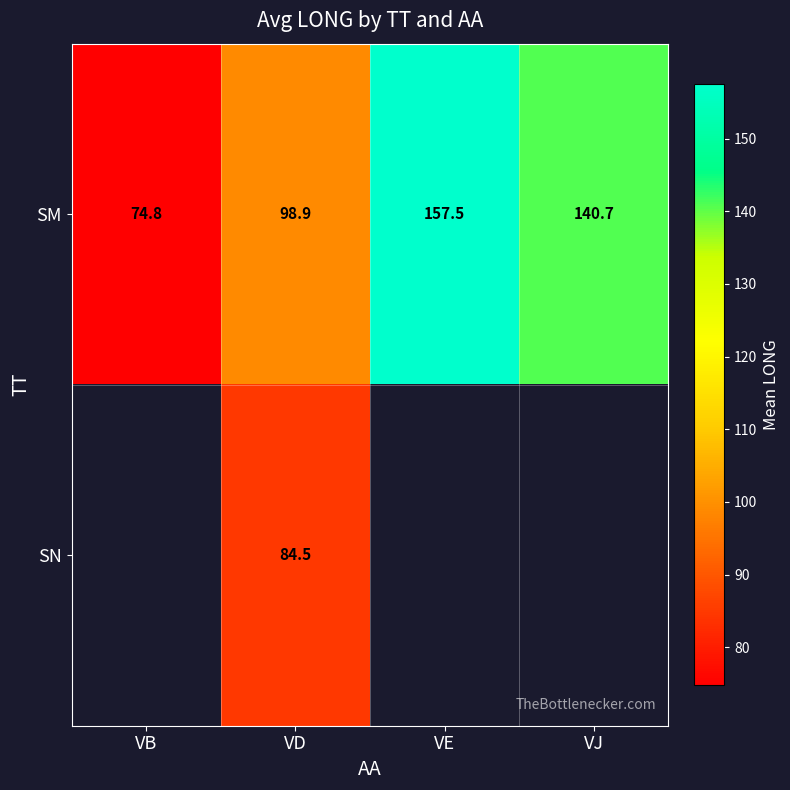

What is the difference between the SM values at VD and VE?

58.6